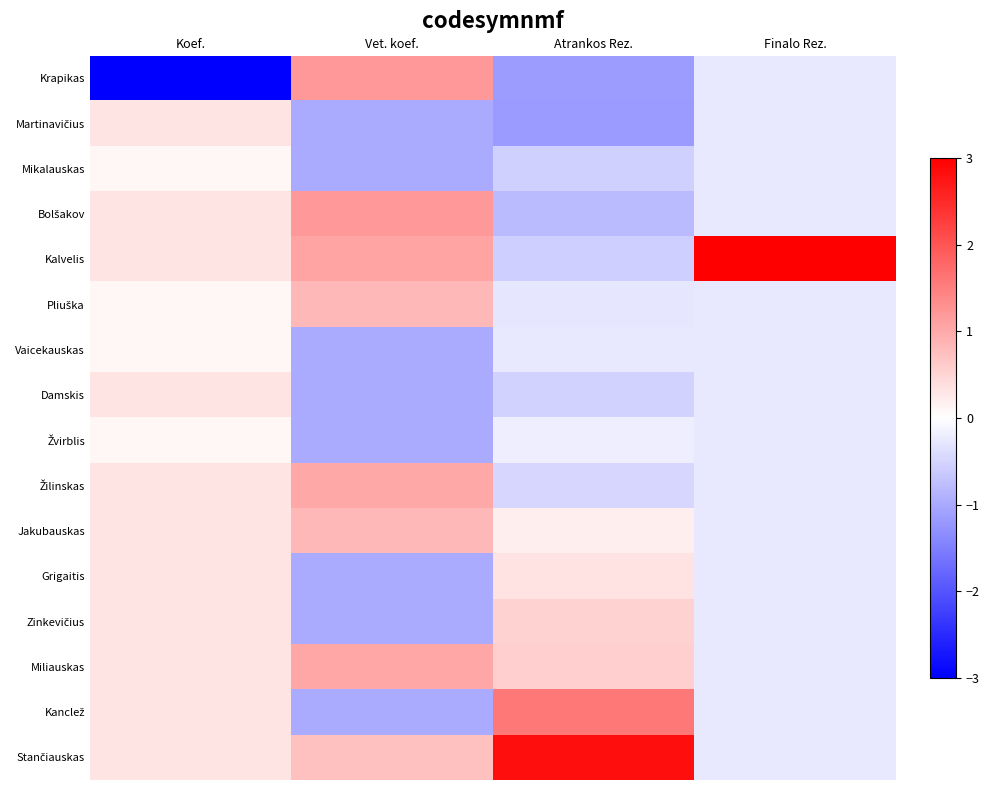

List the series in order of their peak value, highest first.

Kalvelis, Stančiauskas, Kanclež, Krapikas, Bolšakov, Miliauskas, Žilinskas, Jakubauskas, Pliuška, Zinkevičius, Grigaitis, Martinavičius, Damskis, Mikalauskas, Vaicekauskas, Žvirblis